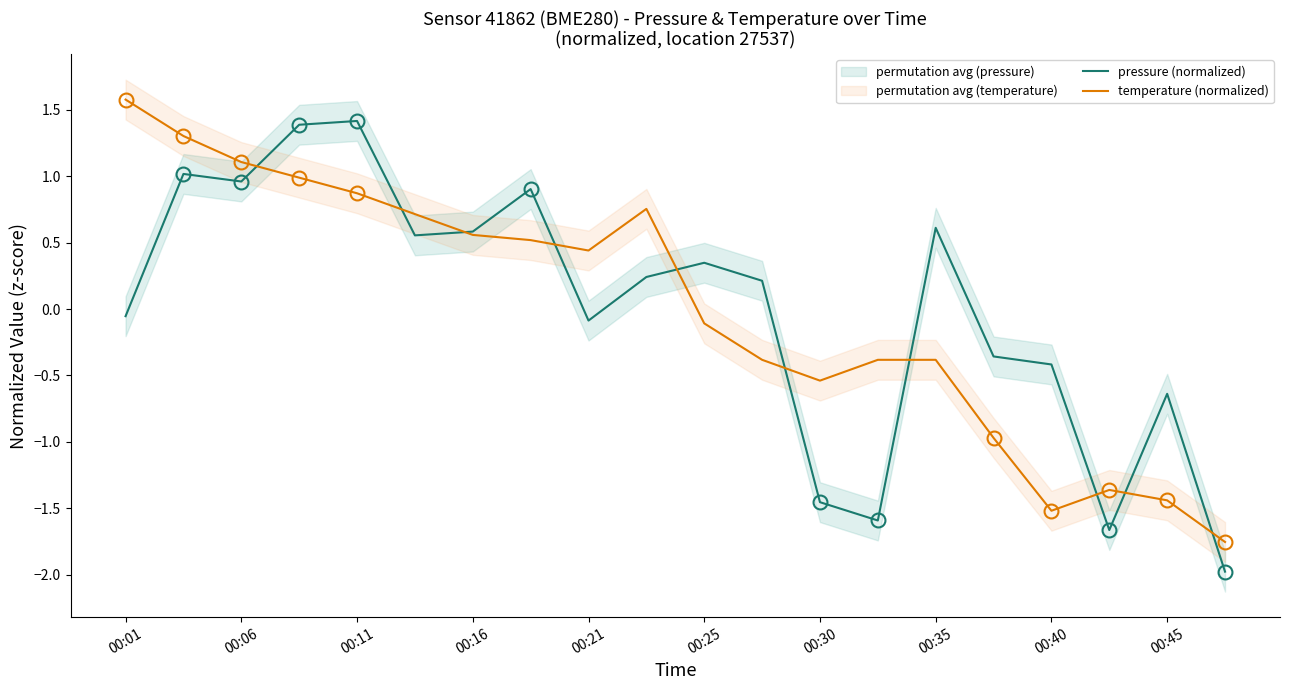

What is the spread (max minus min) of values at 00:01?

1.6